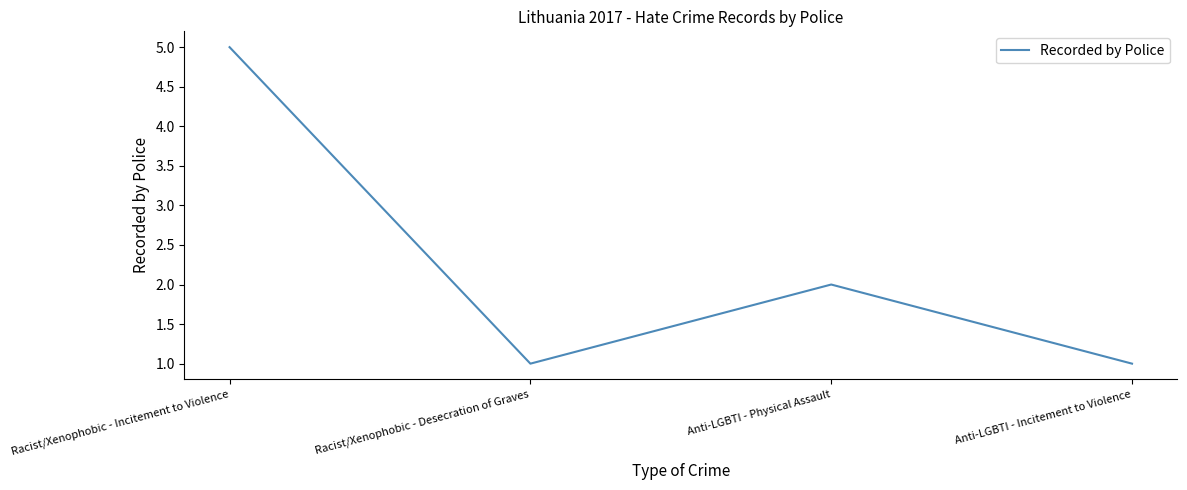

At which label is the value closest to 3?

Anti-LGBTI - Physical Assault